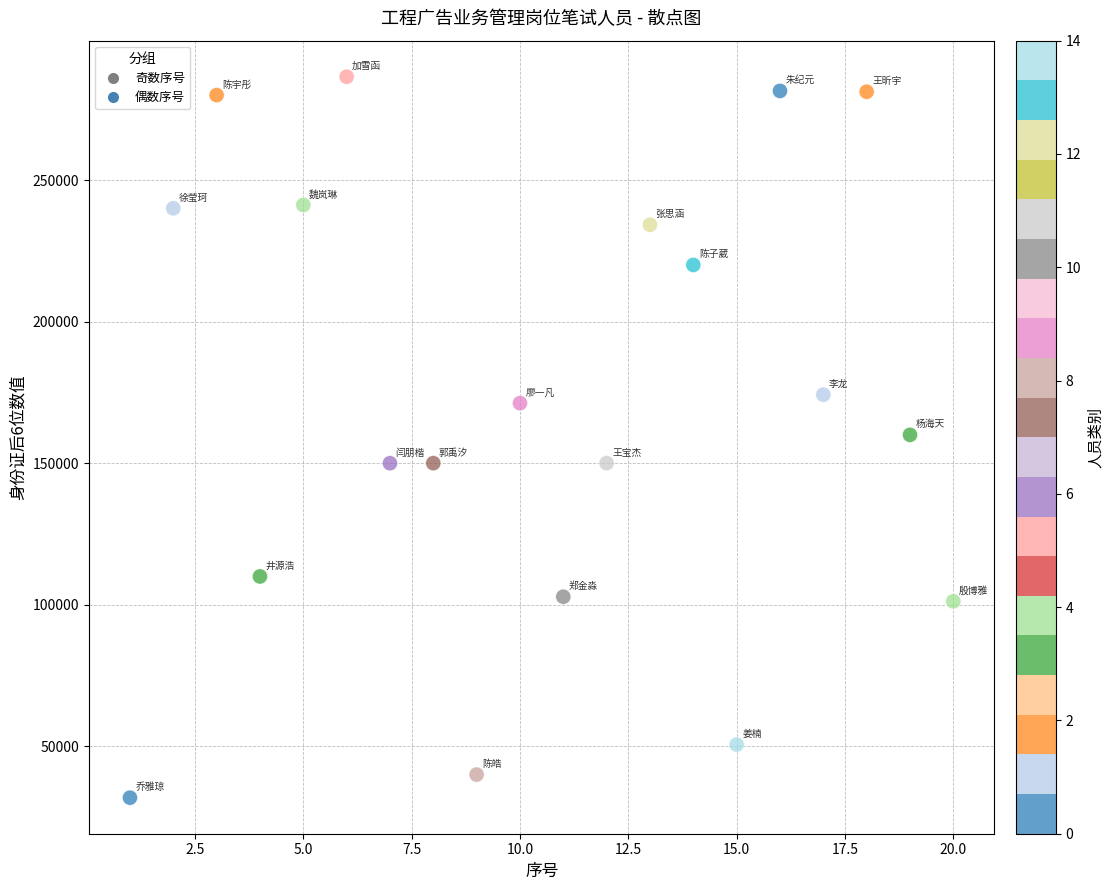

What is the range of X values (max minus min)?

19